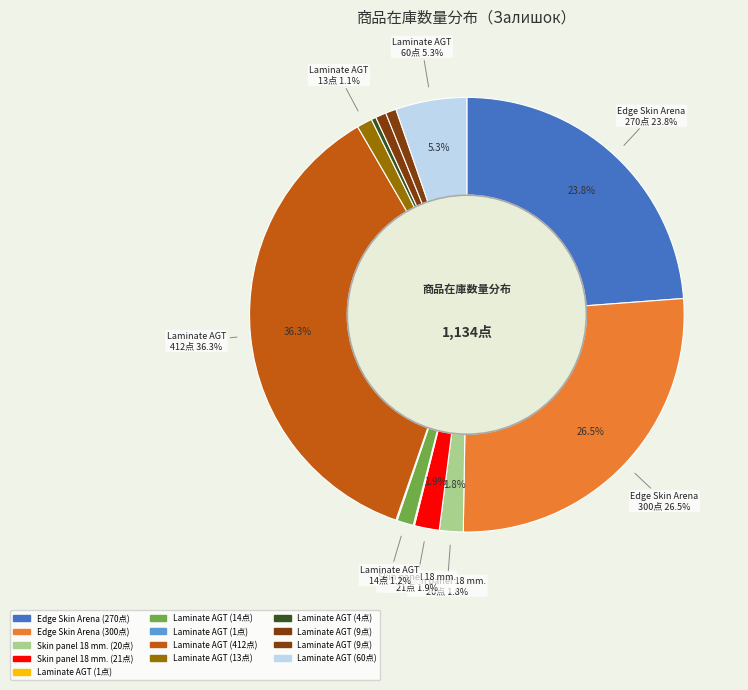

True or false: Laminate AGT (258151845) accounts for 1% of the total.

False